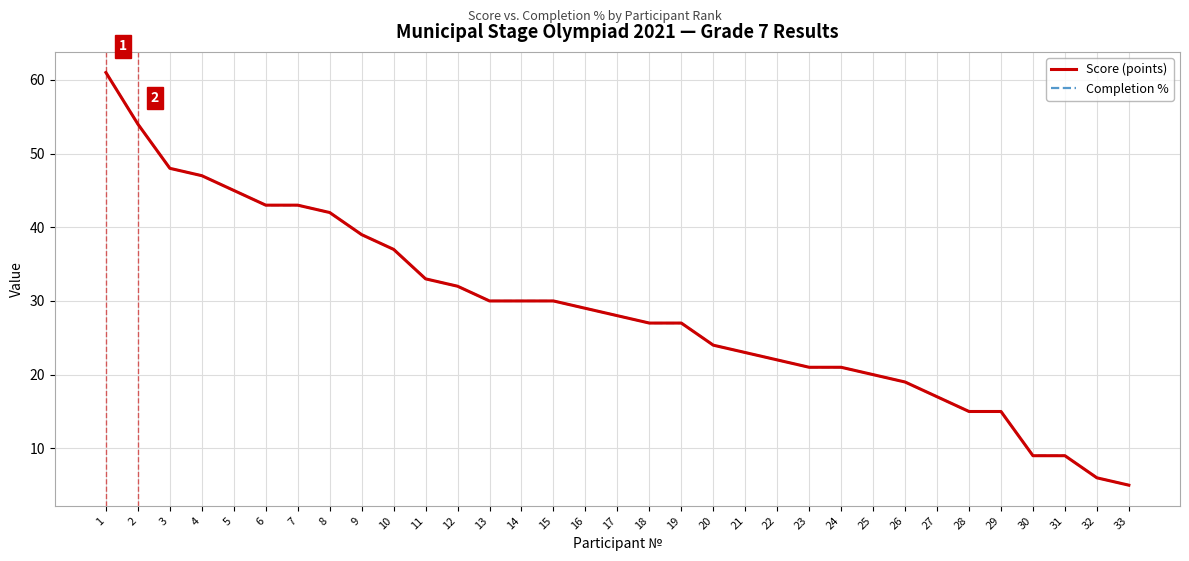

The Score (points) series shows 13 at 20. True or false?

False